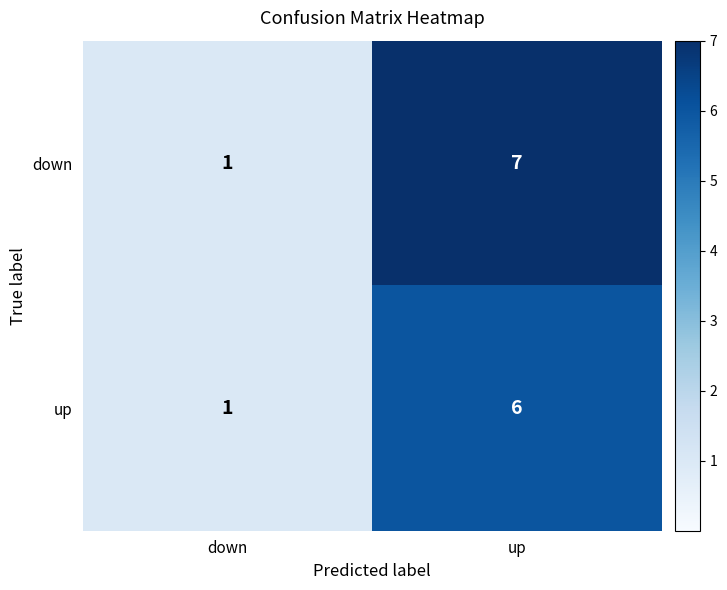

Reading left to right, extract all data points from this chart.

down: 1	7
up: 1	6